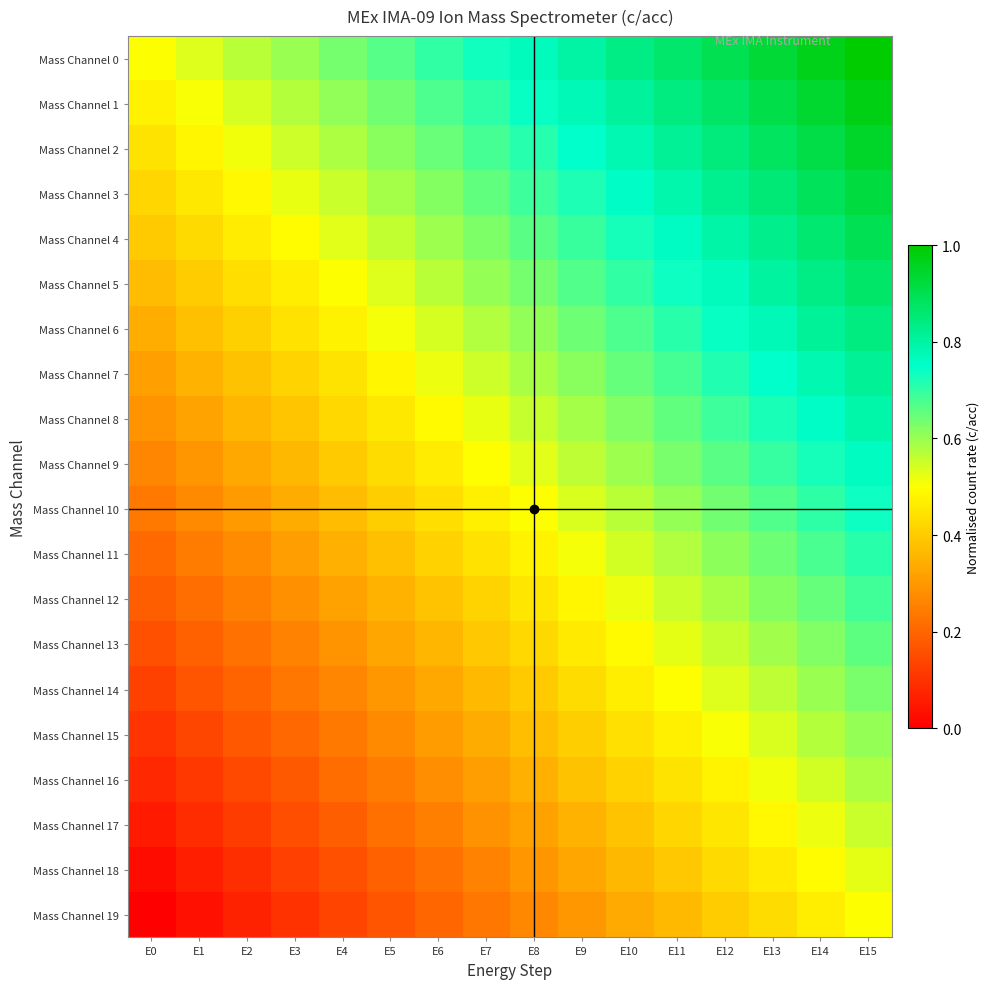

Reading left to right, transcribe all the data shown in this chart.

Mass Channel 0: E0=0.5	E1=0.5	E2=0.6	E3=0.6	E4=0.6	E5=0.7	E6=0.7	E7=0.7	E8=0.8	E9=0.8	E10=0.8	E11=0.9	E12=0.9	E13=0.9	E14=1.0	E15=1.0
Mass Channel 1: E0=0.5	E1=0.5	E2=0.5	E3=0.6	E4=0.6	E5=0.6	E6=0.7	E7=0.7	E8=0.7	E9=0.8	E10=0.8	E11=0.8	E12=0.9	E13=0.9	E14=0.9	E15=1.0
Mass Channel 2: E0=0.4	E1=0.5	E2=0.5	E3=0.5	E4=0.6	E5=0.6	E6=0.6	E7=0.7	E8=0.7	E9=0.7	E10=0.8	E11=0.8	E12=0.8	E13=0.9	E14=0.9	E15=0.9
Mass Channel 3: E0=0.4	E1=0.5	E2=0.5	E3=0.5	E4=0.6	E5=0.6	E6=0.6	E7=0.7	E8=0.7	E9=0.7	E10=0.8	E11=0.8	E12=0.8	E13=0.9	E14=0.9	E15=0.9
Mass Channel 4: E0=0.4	E1=0.4	E2=0.5	E3=0.5	E4=0.5	E5=0.6	E6=0.6	E7=0.6	E8=0.7	E9=0.7	E10=0.7	E11=0.8	E12=0.8	E13=0.8	E14=0.9	E15=0.9
Mass Channel 5: E0=0.4	E1=0.4	E2=0.4	E3=0.5	E4=0.5	E5=0.5	E6=0.6	E7=0.6	E8=0.6	E9=0.7	E10=0.7	E11=0.7	E12=0.8	E13=0.8	E14=0.8	E15=0.9
Mass Channel 6: E0=0.3	E1=0.4	E2=0.4	E3=0.4	E4=0.5	E5=0.5	E6=0.5	E7=0.6	E8=0.6	E9=0.6	E10=0.7	E11=0.7	E12=0.7	E13=0.8	E14=0.8	E15=0.8
Mass Channel 7: E0=0.3	E1=0.3	E2=0.4	E3=0.4	E4=0.4	E5=0.5	E6=0.5	E7=0.5	E8=0.6	E9=0.6	E10=0.6	E11=0.7	E12=0.7	E13=0.7	E14=0.8	E15=0.8
Mass Channel 8: E0=0.3	E1=0.3	E2=0.4	E3=0.4	E4=0.4	E5=0.5	E6=0.5	E7=0.5	E8=0.6	E9=0.6	E10=0.6	E11=0.7	E12=0.7	E13=0.7	E14=0.8	E15=0.8
Mass Channel 9: E0=0.3	E1=0.3	E2=0.3	E3=0.4	E4=0.4	E5=0.4	E6=0.5	E7=0.5	E8=0.5	E9=0.6	E10=0.6	E11=0.6	E12=0.7	E13=0.7	E14=0.7	E15=0.8
Mass Channel 10: E0=0.2	E1=0.3	E2=0.3	E3=0.3	E4=0.4	E5=0.4	E6=0.4	E7=0.5	E8=0.5	E9=0.5	E10=0.6	E11=0.6	E12=0.6	E13=0.7	E14=0.7	E15=0.7
Mass Channel 11: E0=0.2	E1=0.2	E2=0.3	E3=0.3	E4=0.3	E5=0.4	E6=0.4	E7=0.4	E8=0.5	E9=0.5	E10=0.5	E11=0.6	E12=0.6	E13=0.6	E14=0.7	E15=0.7
Mass Channel 12: E0=0.2	E1=0.2	E2=0.3	E3=0.3	E4=0.3	E5=0.4	E6=0.4	E7=0.4	E8=0.5	E9=0.5	E10=0.5	E11=0.6	E12=0.6	E13=0.6	E14=0.7	E15=0.7
Mass Channel 13: E0=0.2	E1=0.2	E2=0.2	E3=0.3	E4=0.3	E5=0.3	E6=0.4	E7=0.4	E8=0.4	E9=0.5	E10=0.5	E11=0.5	E12=0.6	E13=0.6	E14=0.6	E15=0.7
Mass Channel 14: E0=0.1	E1=0.2	E2=0.2	E3=0.2	E4=0.3	E5=0.3	E6=0.3	E7=0.4	E8=0.4	E9=0.4	E10=0.5	E11=0.5	E12=0.5	E13=0.6	E14=0.6	E15=0.6
Mass Channel 15: E0=0.1	E1=0.1	E2=0.2	E3=0.2	E4=0.2	E5=0.3	E6=0.3	E7=0.3	E8=0.4	E9=0.4	E10=0.4	E11=0.5	E12=0.5	E13=0.5	E14=0.6	E15=0.6
Mass Channel 16: E0=0.1	E1=0.1	E2=0.1	E3=0.2	E4=0.2	E5=0.2	E6=0.3	E7=0.3	E8=0.3	E9=0.4	E10=0.4	E11=0.4	E12=0.5	E13=0.5	E14=0.5	E15=0.6
Mass Channel 17: E0=0.1	E1=0.1	E2=0.1	E3=0.2	E4=0.2	E5=0.2	E6=0.3	E7=0.3	E8=0.3	E9=0.4	E10=0.4	E11=0.4	E12=0.5	E13=0.5	E14=0.5	E15=0.6
Mass Channel 18: E0=0.0	E1=0.1	E2=0.1	E3=0.1	E4=0.2	E5=0.2	E6=0.2	E7=0.3	E8=0.3	E9=0.3	E10=0.4	E11=0.4	E12=0.4	E13=0.5	E14=0.5	E15=0.5
Mass Channel 19: E0=0.0	E1=0.0	E2=0.1	E3=0.1	E4=0.1	E5=0.2	E6=0.2	E7=0.2	E8=0.3	E9=0.3	E10=0.3	E11=0.4	E12=0.4	E13=0.4	E14=0.5	E15=0.5